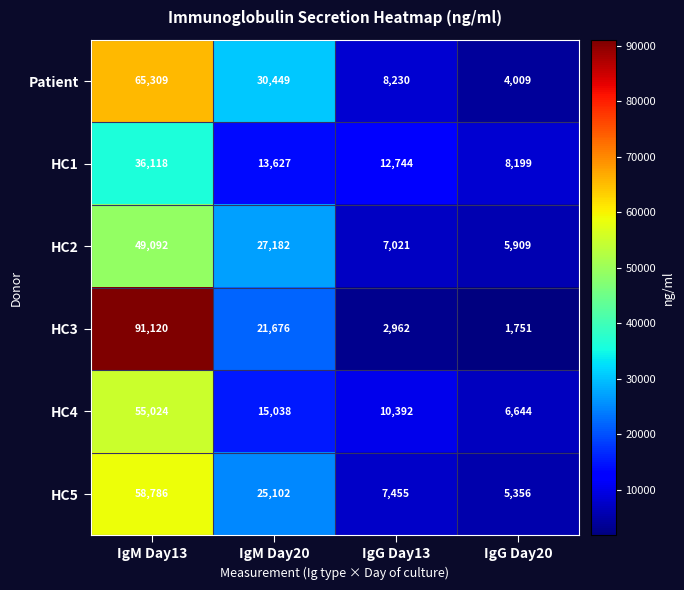

True or false: HC1 has a value of 12744 at IgG Day13.

True